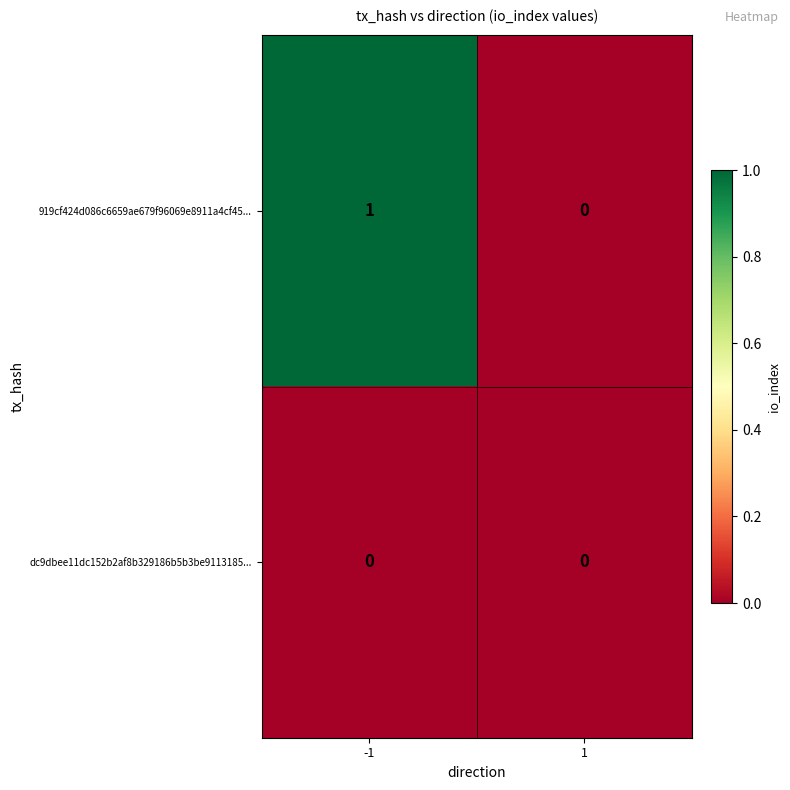

Which series has the largest total across all categories?

919cf424d086c6659ae679f96069e8911a4cf45...